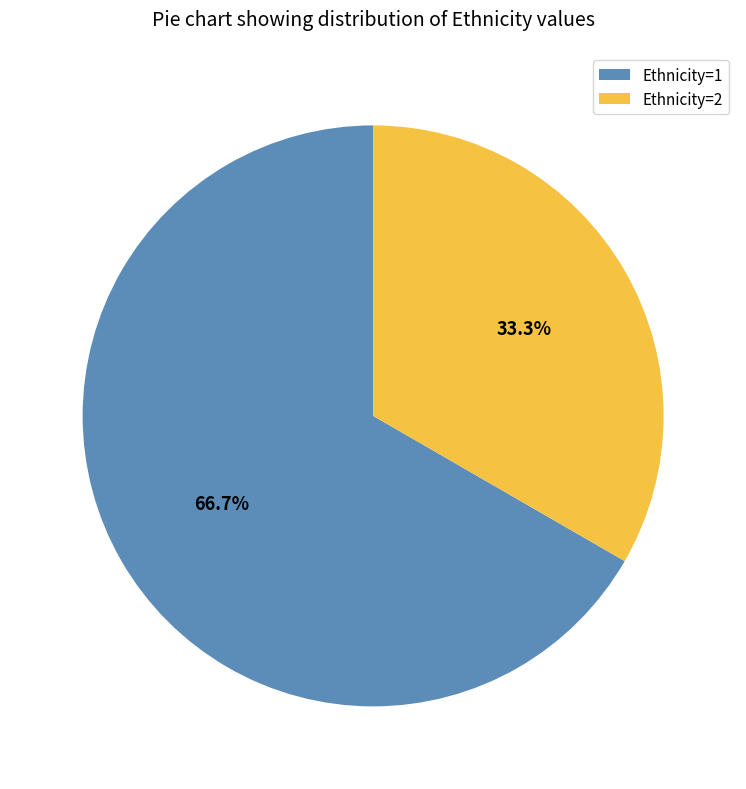

Does any single category account for the majority?

Yes